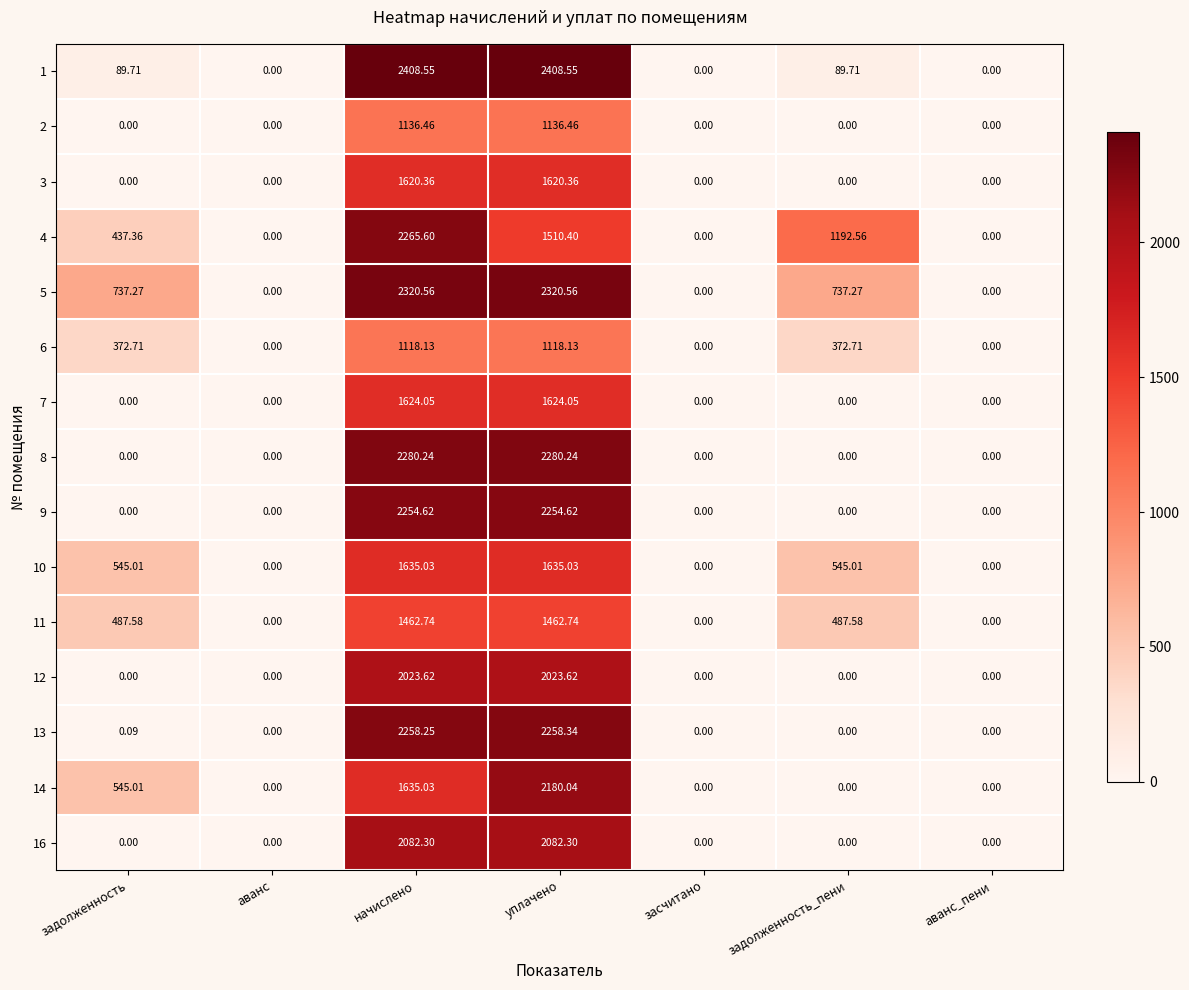

Is the value of 13 at уплачено greater than the value of 7 at засчитано?

Yes